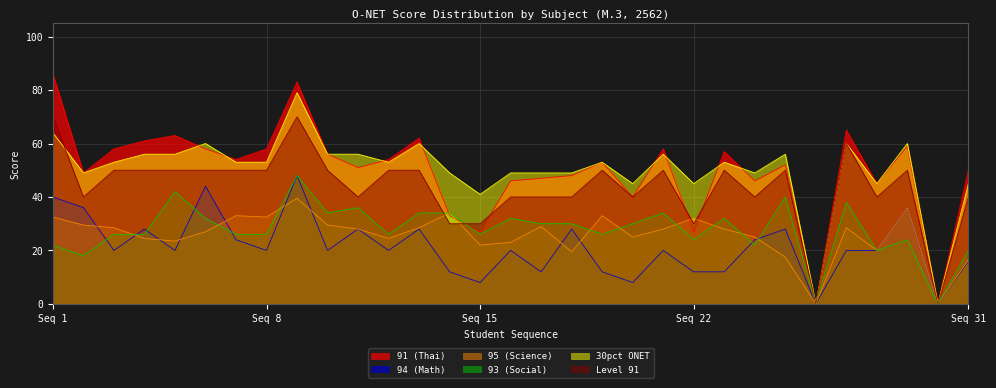

How many intersections are there between Level 91 and 93 (Social)?

2